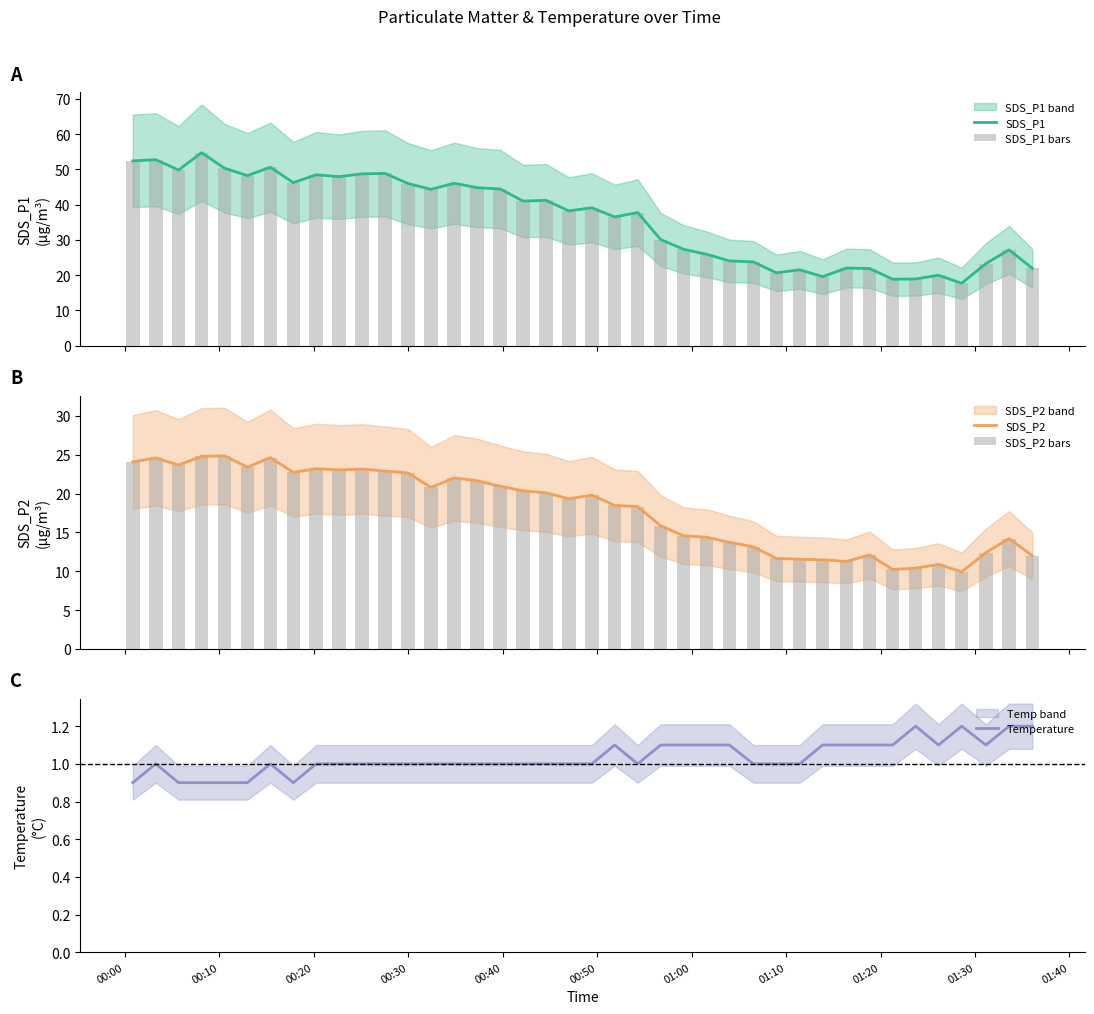

What is the highest value of the SDS_P1 series?

54.7